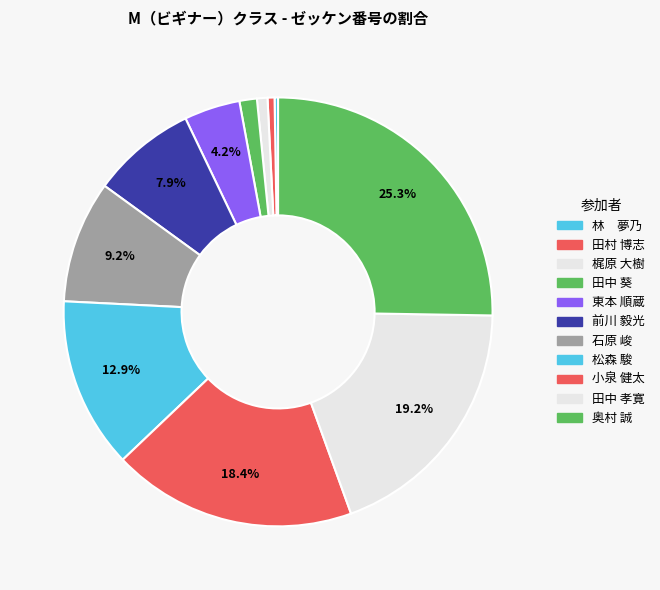

Which category has the biggest portion of the pie?

奥村 誠